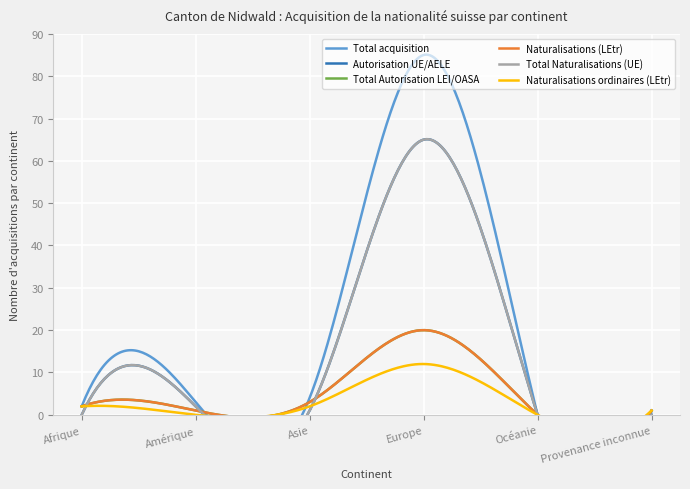

What are all the series names shown in the legend?

Total acquisition, Autorisation UE/AELE, Total Autorisation LEI/OASA, Naturalisations (LEtr), Total Naturalisations (UE), Naturalisations ordinaires (LEtr)